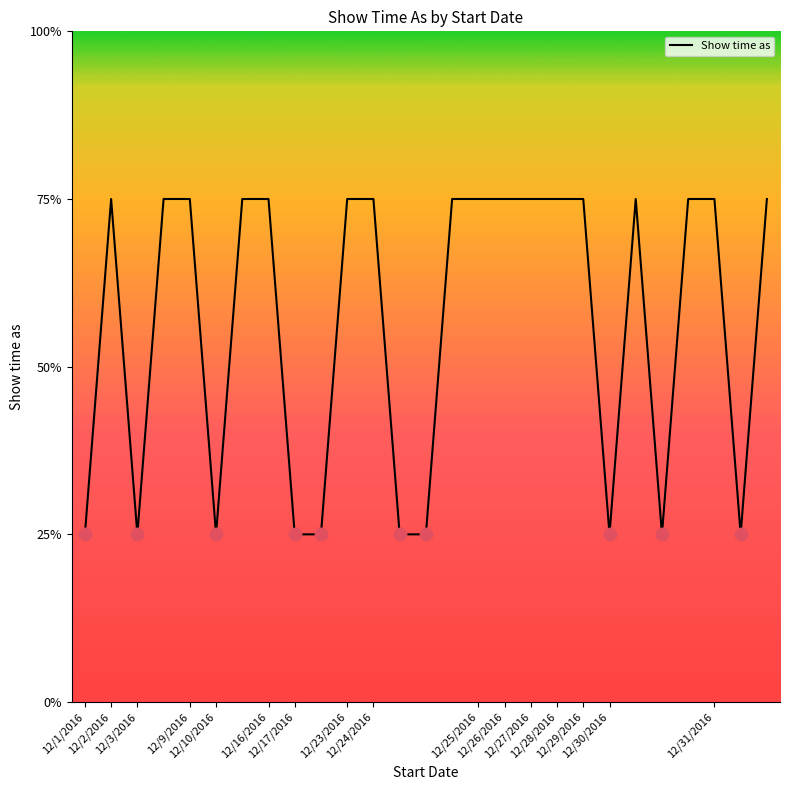

Which label corresponds to the largest value in the chart?

12/2/2016